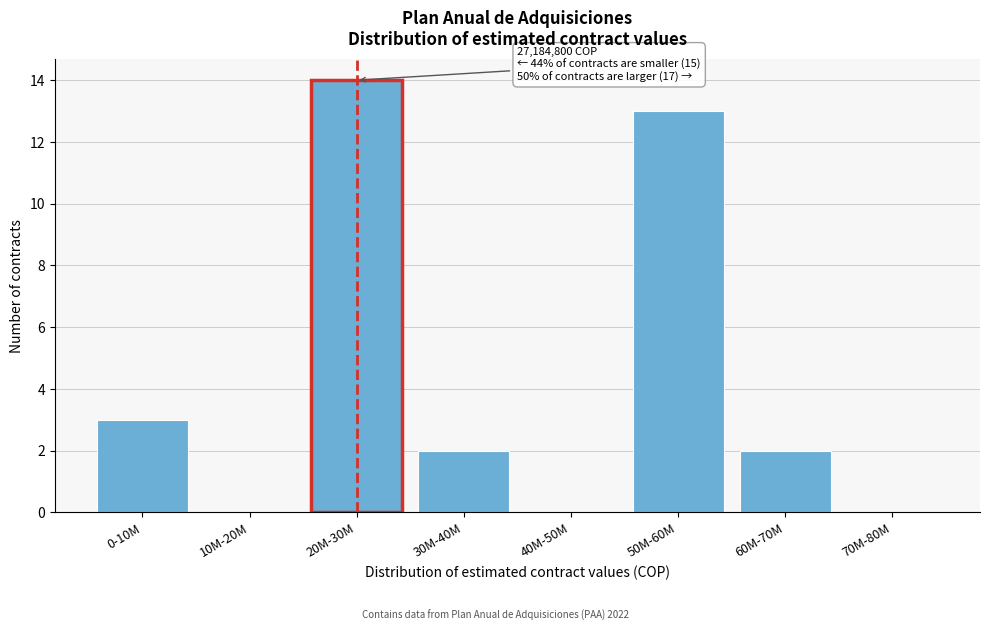

Reading left to right, extract all data points from this chart.

0-10M=3	10M-20M=0	20M-30M=14	30M-40M=2	40M-50M=0	50M-60M=13	60M-70M=2	70M-80M=0